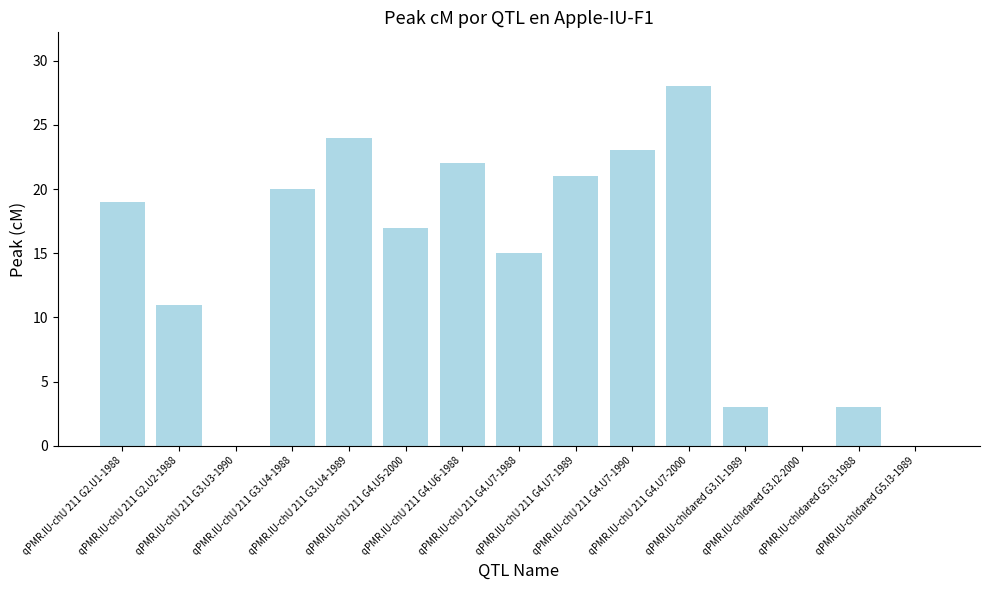

What is the sum of all values?

206